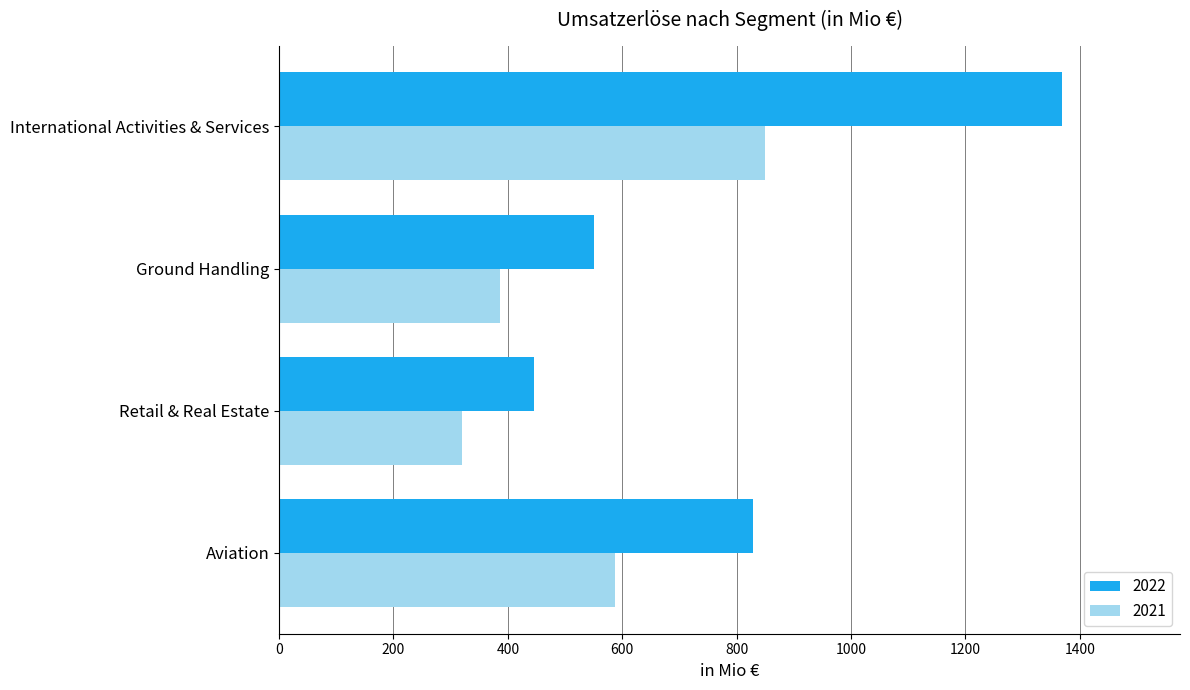

How many data points in 2022 are above 828?

2